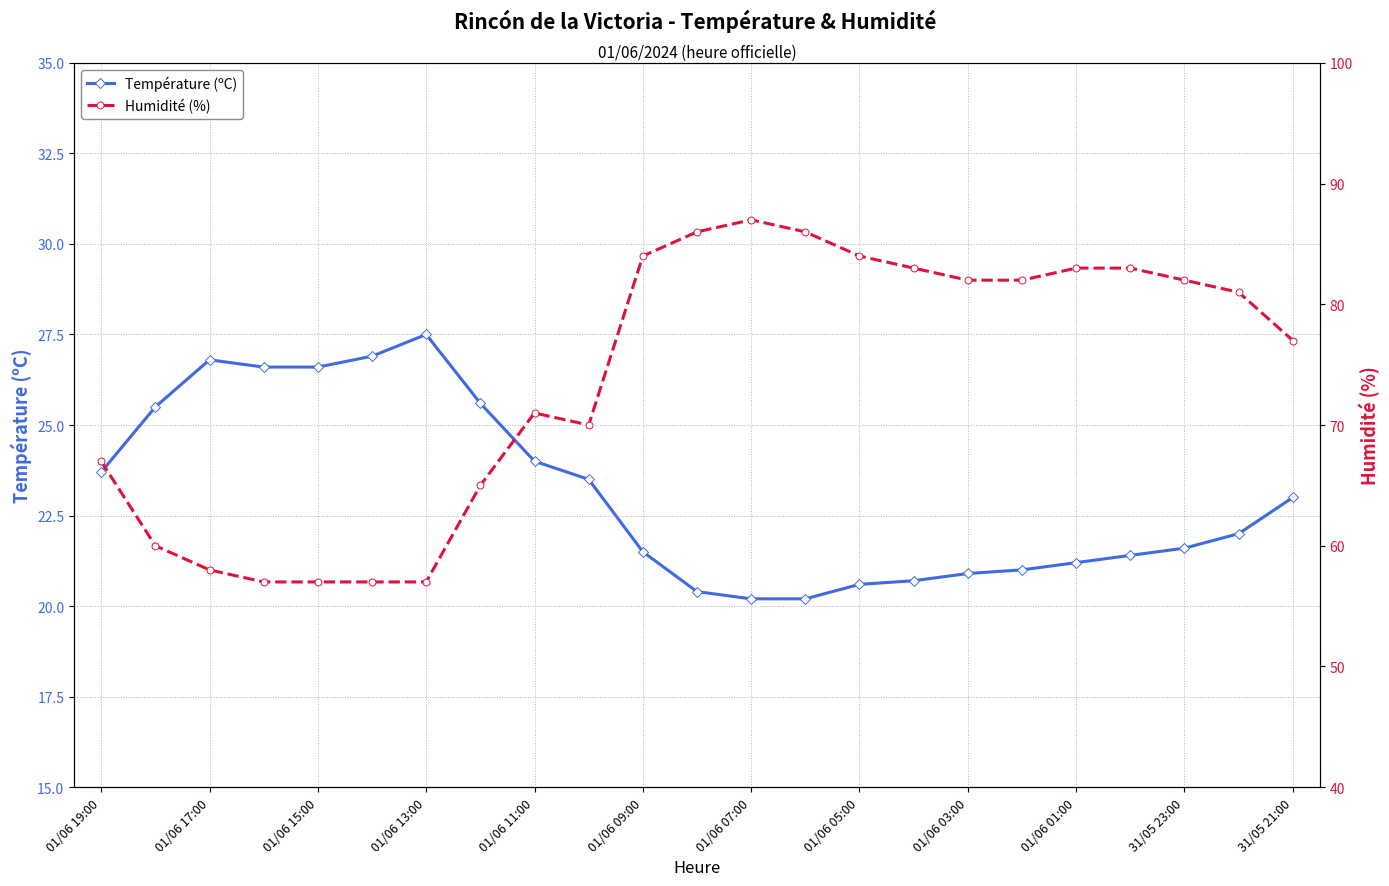

How many categories are shown in the chart?

23